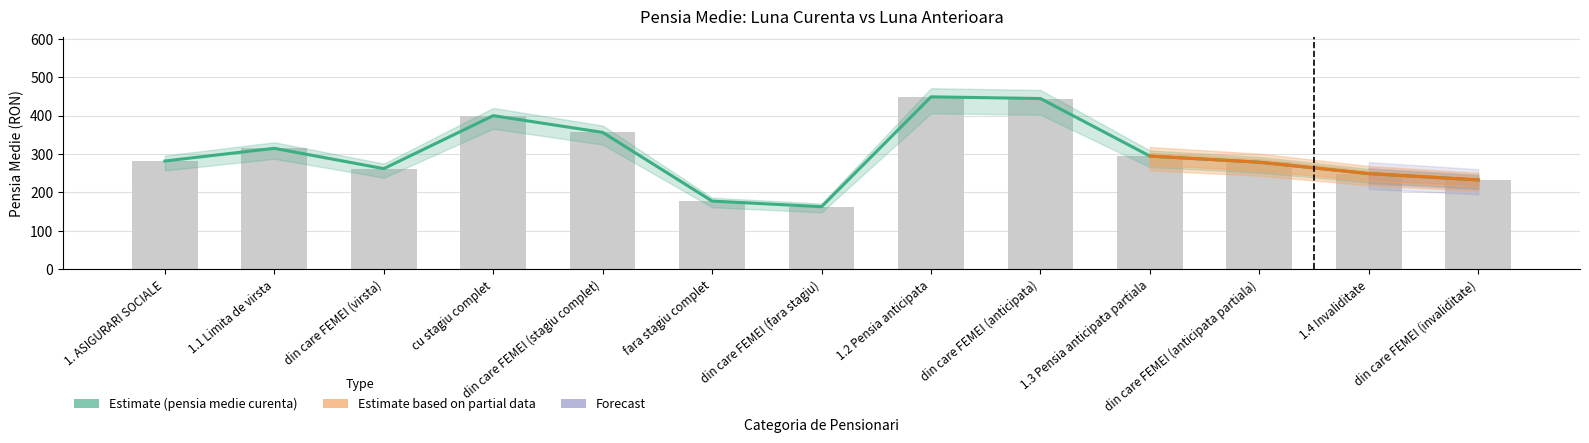

What is the difference between the maximum and minimum values?

286.1